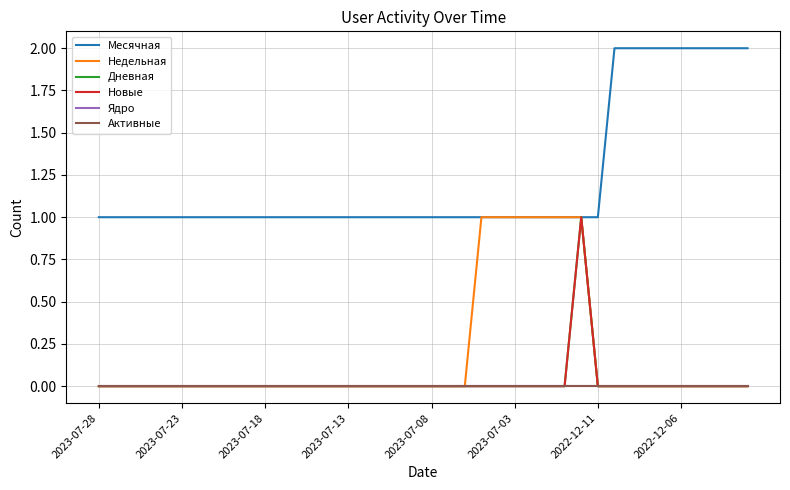

Count the Новые values in the range 0 to 1.

40